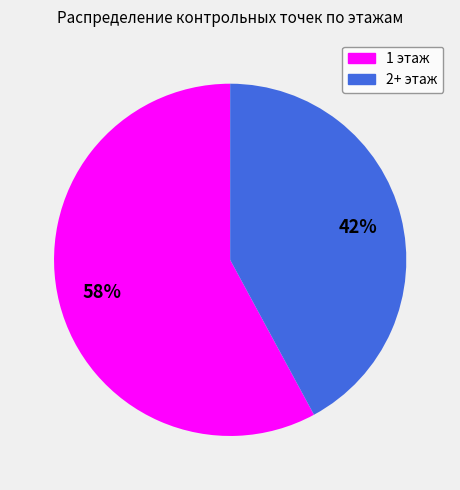

Approximately how many times larger is the value at 2+ этаж compared to 1 этаж?

0.7